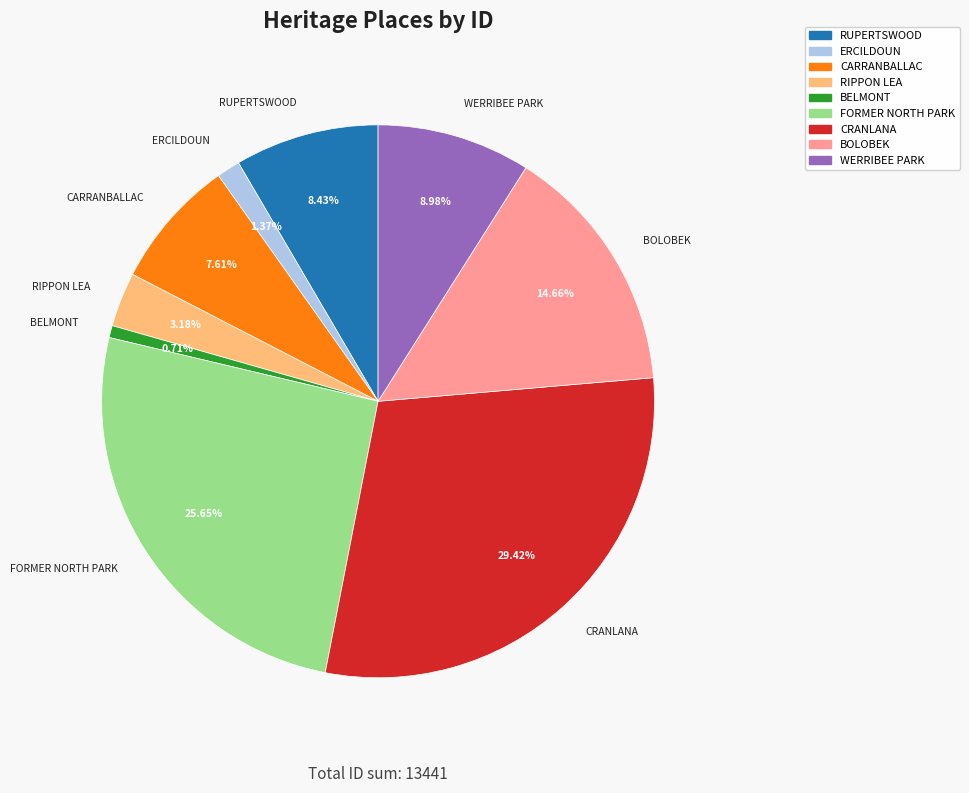

Rank the categories by value from lowest to highest.

BELMONT, ERCILDOUN, RIPPON LEA, CARRANBALLAC, RUPERTSWOOD, WERRIBEE PARK, BOLOBEK, FORMER NORTH PARK, CRANLANA